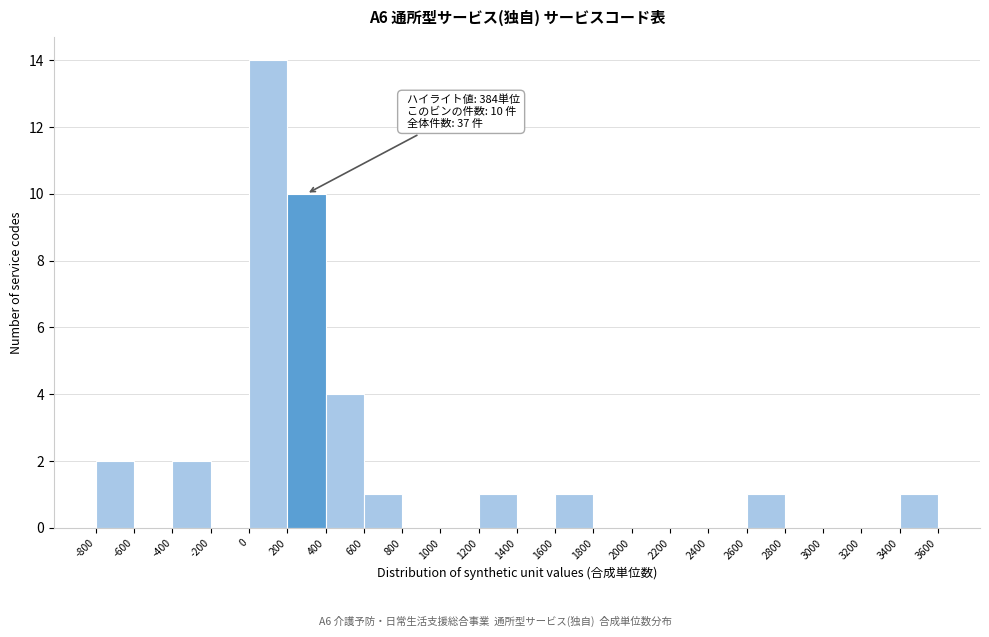

Over which range of the x-axis is the bar tallest?

0 to 200